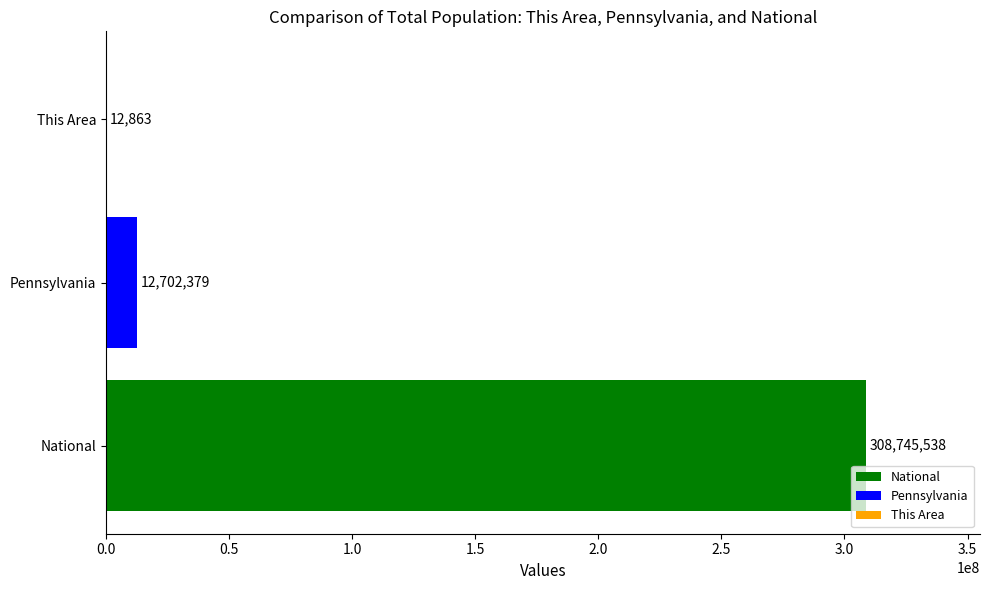

What is the maximum value shown in the chart?

308745538